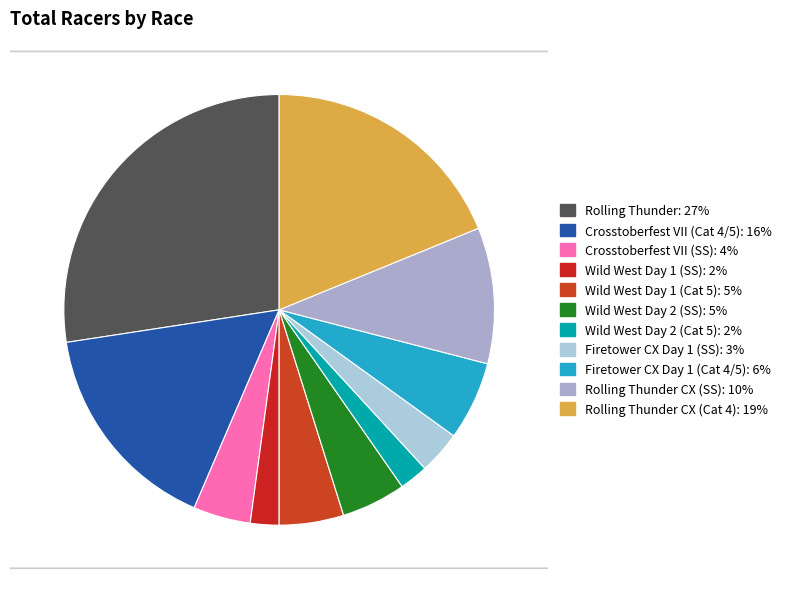

Combined, do Wild West Day 1 (SS) and Rolling Thunder CX (Cat 4) account for over 50%?

No